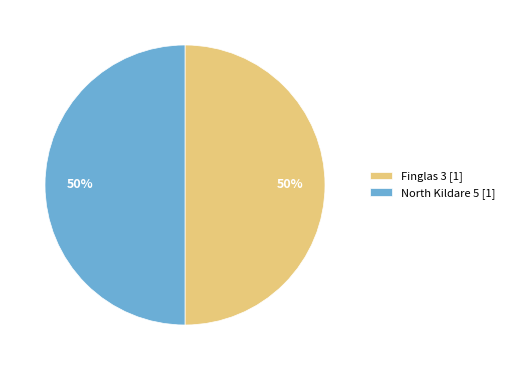

Is it true that Finglas 3 [1] is 59% of the pie?

False